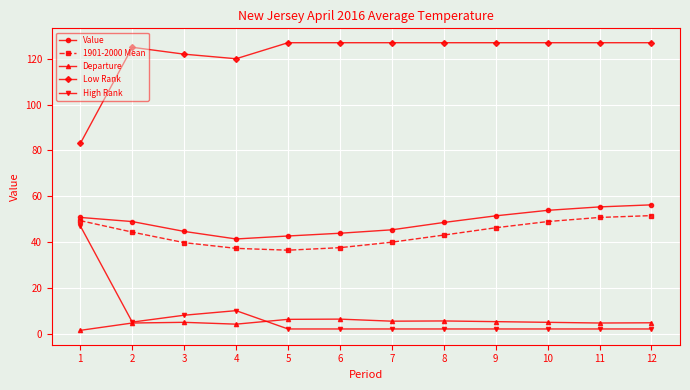

True or false: High Rank has more than 0 interior local peaks.

True